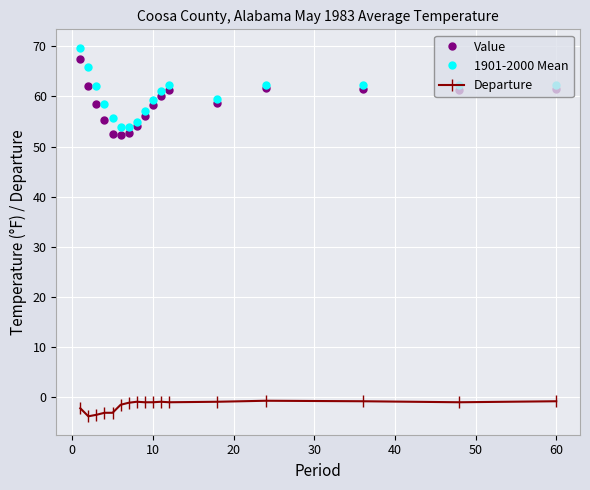

What is the minimum value for Value?

52.4